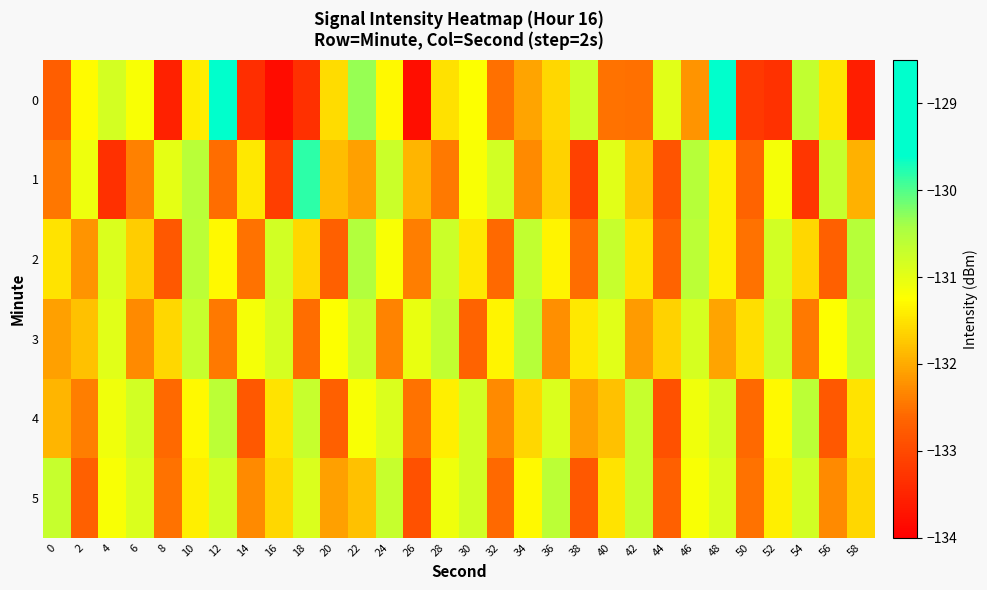

Reading right to left, list all the values displayed in this chart.

0: 58=-133.6	56=-131.5	54=-130.7	52=-133.3	50=-133.2	48=-128.9	46=-132.2	44=-131.0	42=-132.5	40=-132.5	38=-130.8	36=-131.6	34=-132.1	32=-132.5	30=-131.2	28=-131.5	26=-133.8	24=-131.3	22=-130.3	20=-131.6	18=-133.3	16=-133.8	14=-133.4	12=-129.4	10=-131.4	8=-133.5	6=-131.2	4=-130.8	2=-131.3	0=-132.7
1: 58=-131.9	56=-130.7	54=-133.2	52=-131.2	50=-132.7	48=-131.4	46=-130.6	44=-132.8	42=-131.8	40=-130.9	38=-133.1	36=-131.7	34=-132.3	32=-130.8	30=-131.2	28=-132.4	26=-131.9	24=-130.8	22=-132.1	20=-131.8	18=-129.8	16=-133.1	14=-131.4	12=-132.5	10=-130.6	8=-131.0	6=-132.4	4=-133.3	2=-131.1	0=-132.5
2: 58=-130.6	56=-132.7	54=-131.6	52=-130.8	50=-132.5	48=-131.4	46=-130.6	44=-132.7	42=-131.5	40=-130.7	38=-132.6	36=-131.3	34=-130.7	32=-132.6	30=-131.4	28=-130.8	26=-132.4	24=-131.2	22=-130.5	20=-132.7	18=-131.6	16=-130.8	14=-132.5	12=-131.3	10=-130.6	8=-132.8	6=-131.7	4=-130.9	2=-132.2	0=-131.5
3: 58=-130.7	56=-131.2	54=-132.4	52=-130.8	50=-131.6	48=-132.1	46=-130.8	44=-131.7	42=-132.2	40=-130.9	38=-131.4	36=-132.2	34=-130.6	32=-131.3	30=-132.7	28=-130.7	26=-131.1	24=-132.3	22=-130.8	20=-131.2	18=-132.6	16=-130.8	14=-131.2	12=-132.4	10=-130.7	8=-131.6	6=-132.3	4=-130.9	2=-131.8	0=-132.1
4: 58=-131.5	56=-132.8	54=-130.6	52=-131.3	50=-132.6	48=-130.8	46=-131.1	44=-132.9	42=-130.7	40=-131.8	38=-132.1	36=-130.9	34=-131.6	32=-132.3	30=-130.8	28=-131.4	26=-132.5	24=-130.9	22=-131.2	20=-132.7	18=-130.7	16=-131.5	14=-132.8	12=-130.6	10=-131.3	8=-132.6	6=-130.8	4=-131.1	2=-132.4	0=-131.9
5: 58=-131.6	56=-132.3	54=-130.8	52=-131.4	50=-132.5	48=-130.9	46=-131.2	44=-132.7	42=-130.7	40=-131.5	38=-132.8	36=-130.6	34=-131.3	32=-132.6	30=-130.8	28=-131.1	26=-132.9	24=-130.7	22=-131.8	20=-132.1	18=-130.9	16=-131.6	14=-132.3	12=-130.8	10=-131.4	8=-132.5	6=-130.9	4=-131.2	2=-132.7	0=-130.7